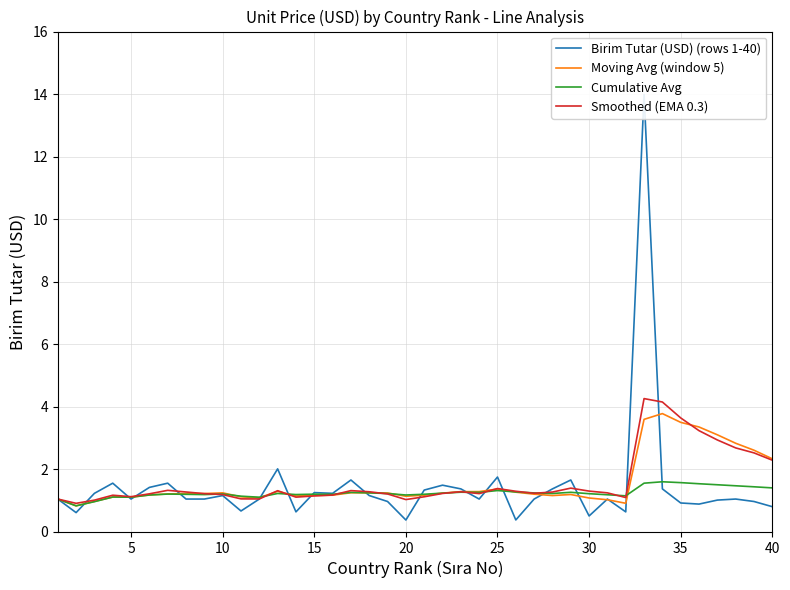

What is the lowest value of the Cumulative Avg series?

0.8